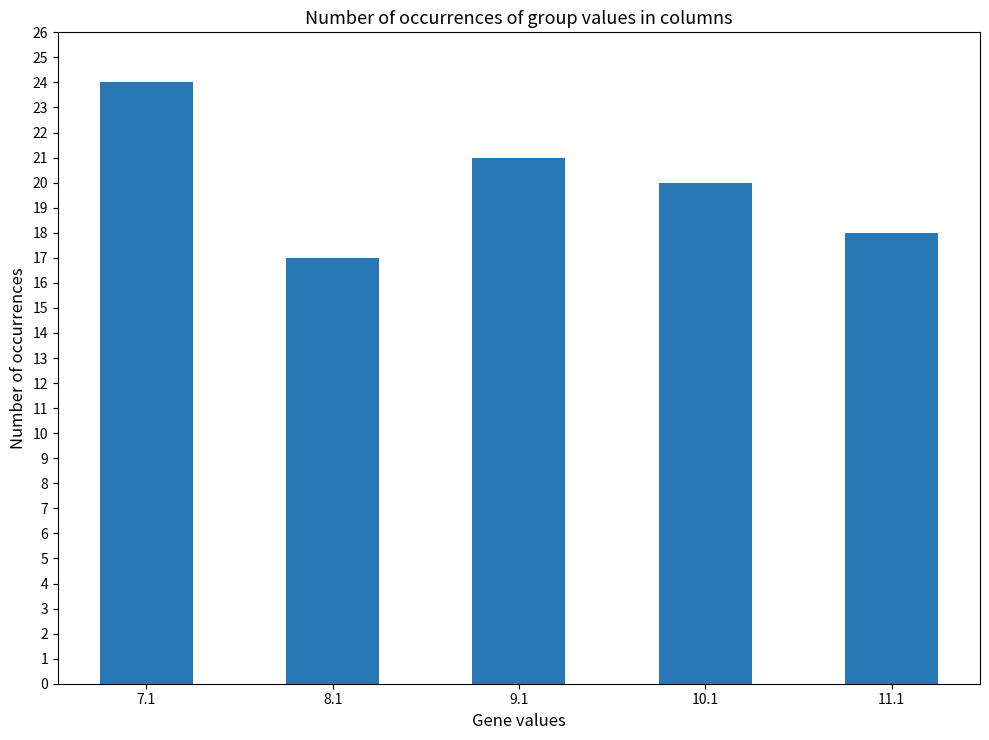

What is the smallest value displayed?

17